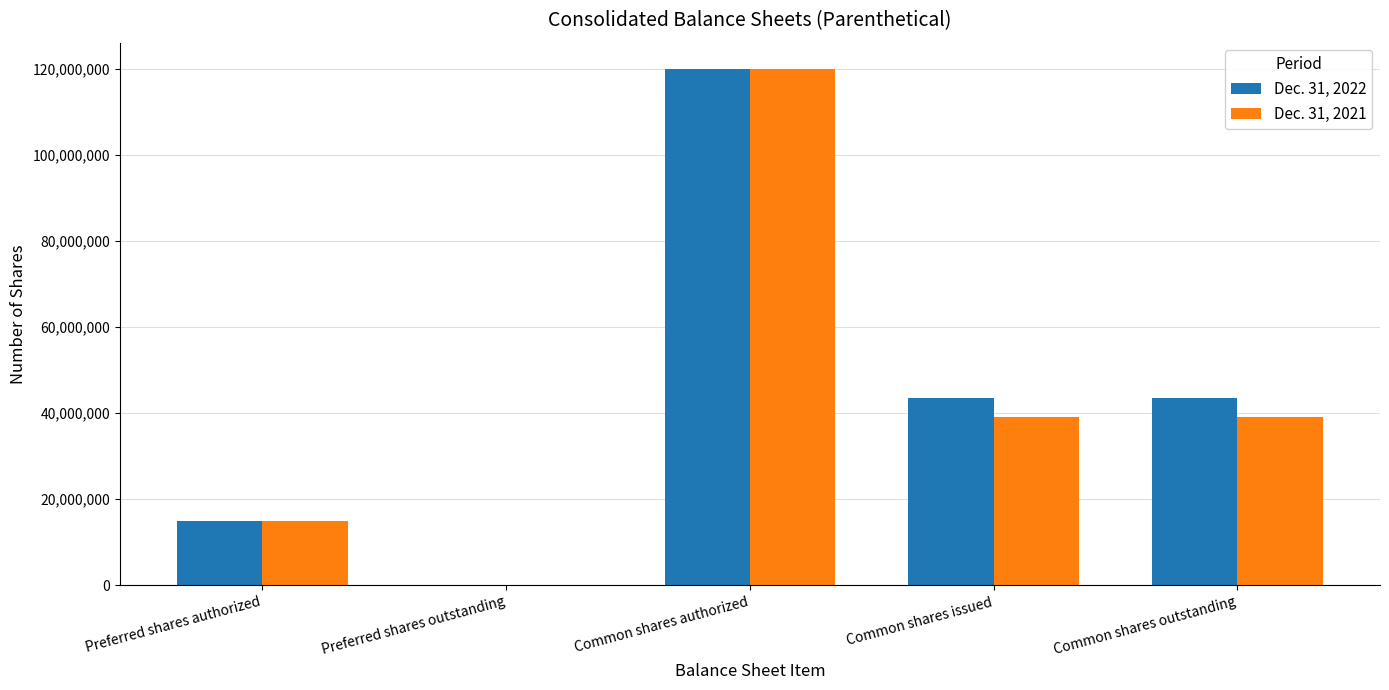

What is the maximum value shown in the chart?

120000000